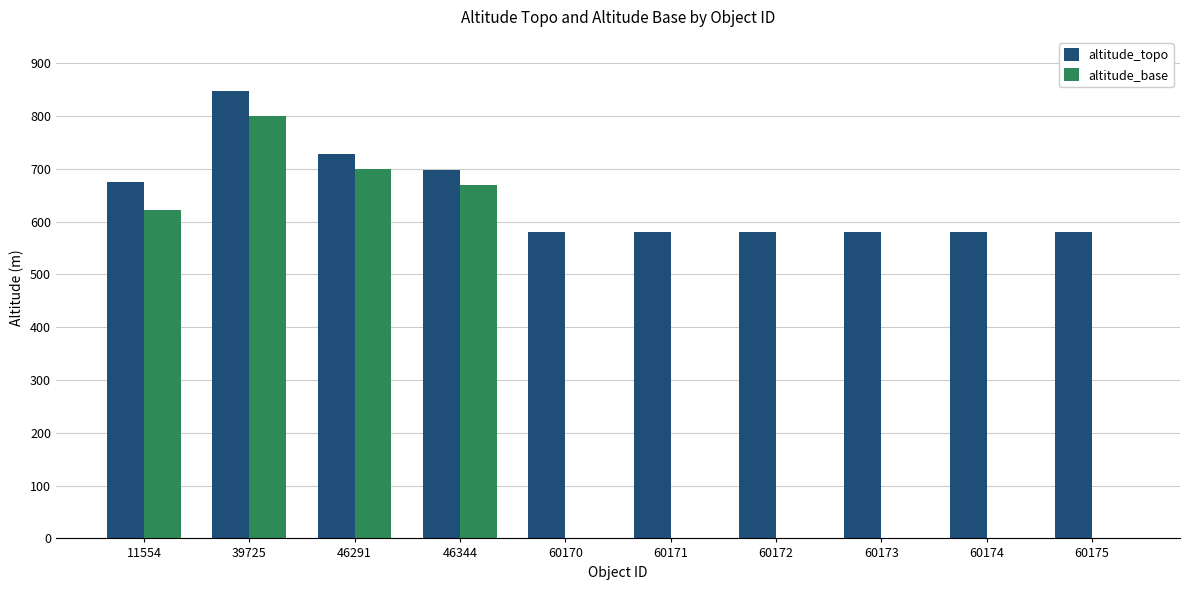

How many distinct data groups are displayed?

2